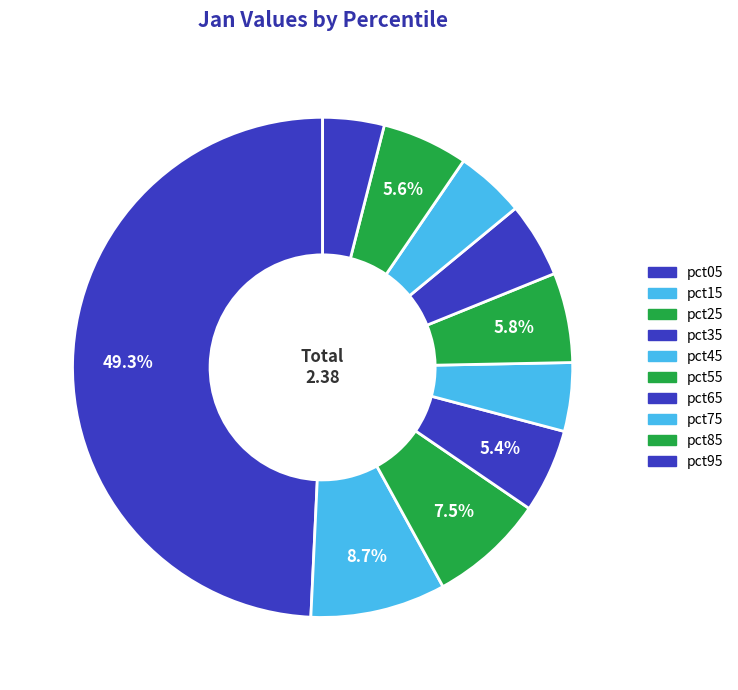

How many segments does this pie chart have?

10